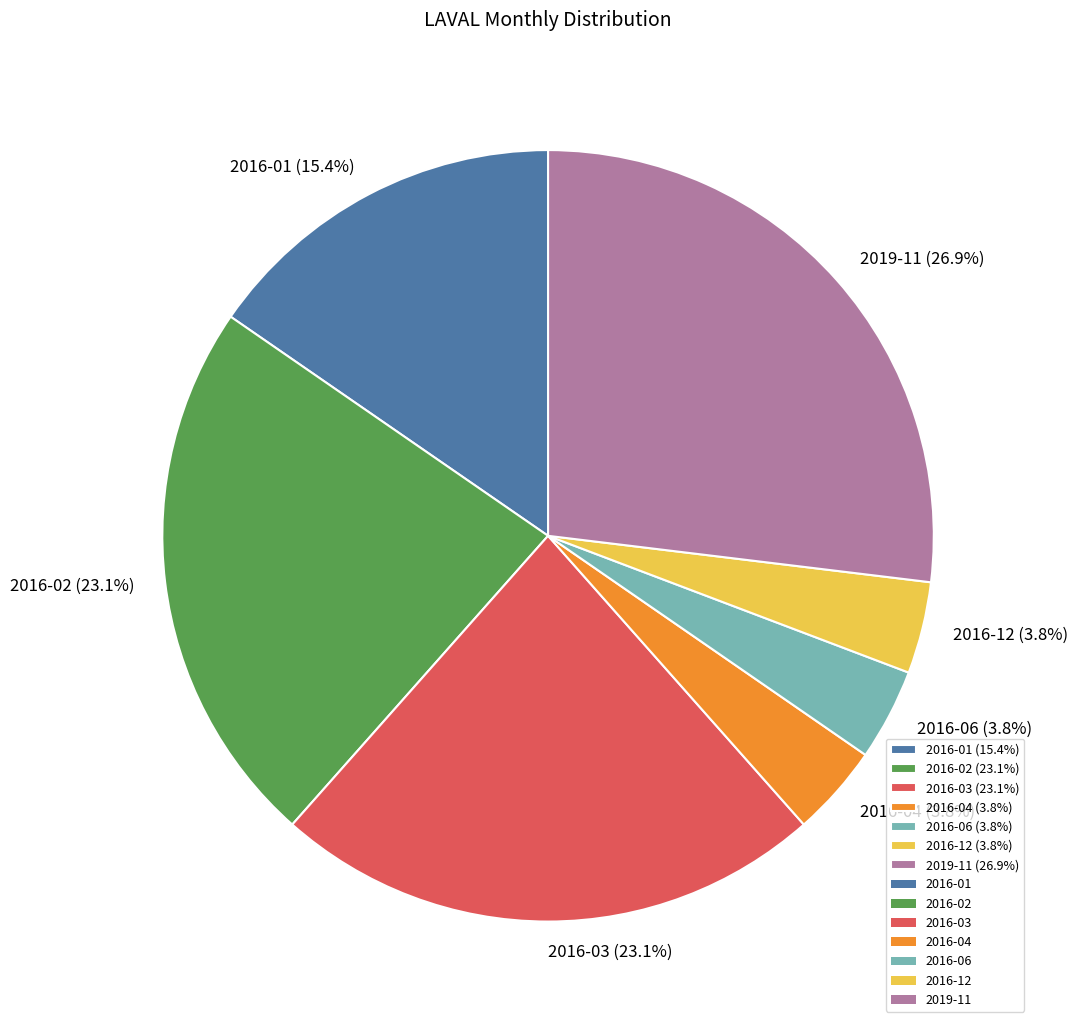

What percentage do 2016-02 and 2016-12 together represent?

26.9%